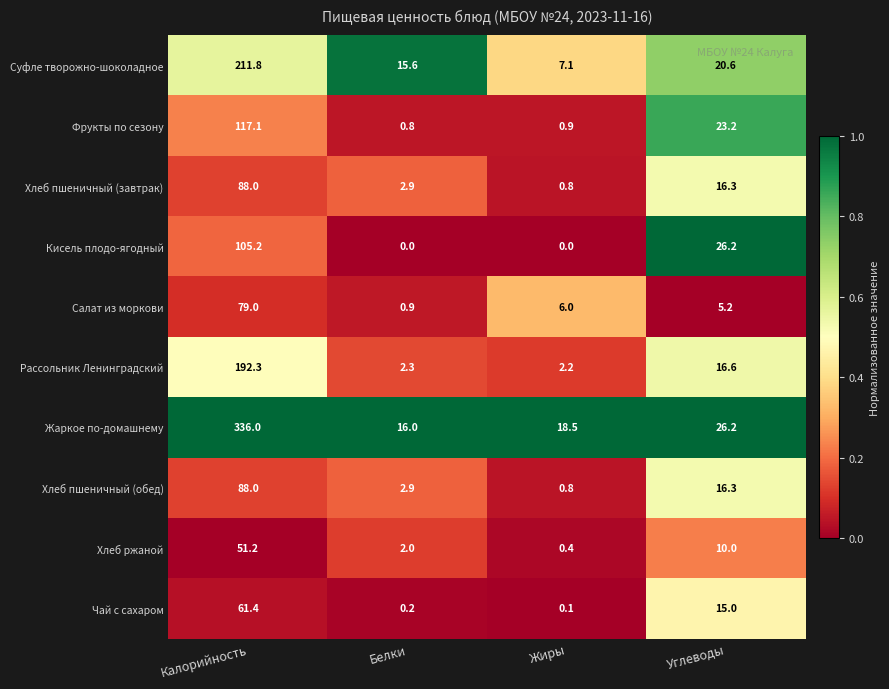

Where is Хлеб пшеничный (обед) nearest to the value 44?

Углеводы